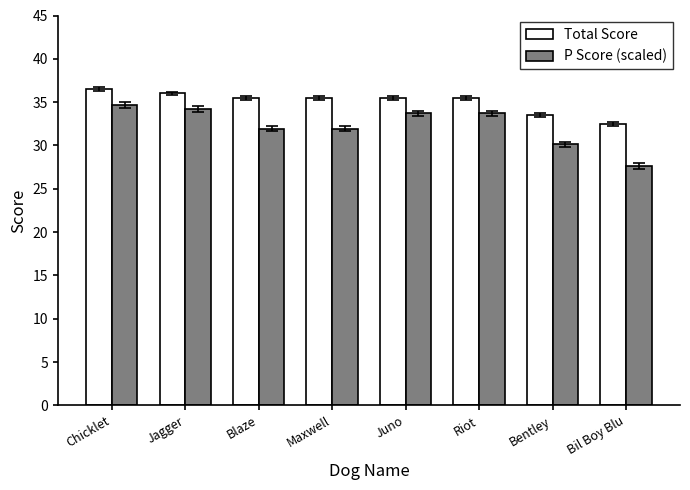

Which series has the largest total across all categories?

Total Score